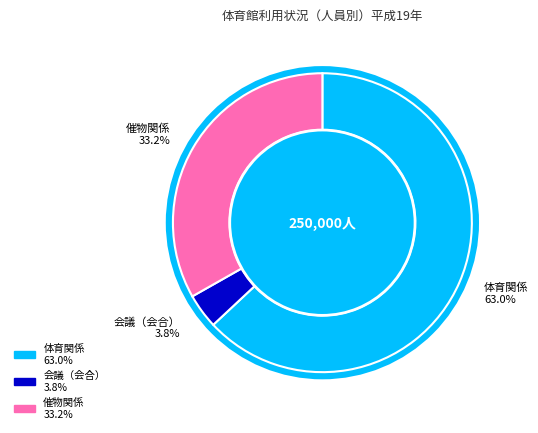

Which slice is the largest?

体育関係